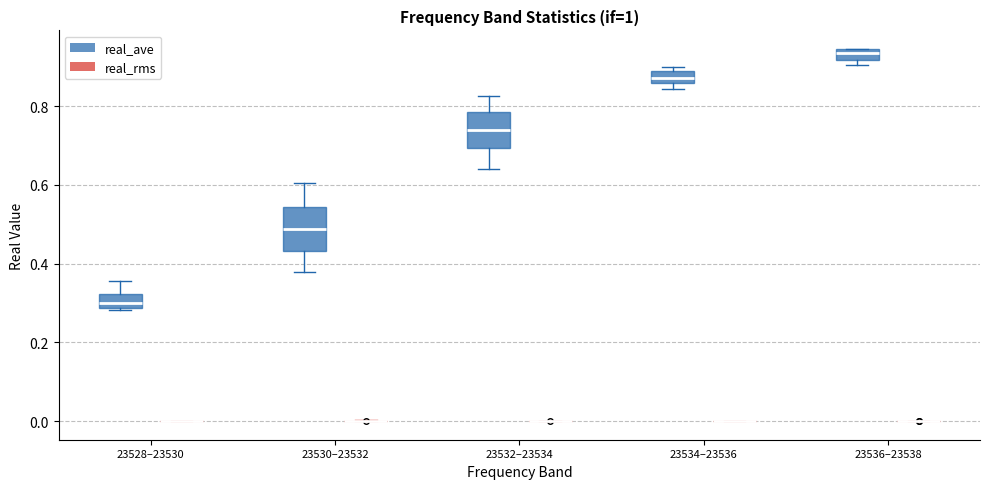

Where is the upper edge of the box for 23534–23536 (real_ave) on the y-axis? The values are not printed on the chart, so give them approximately, as read against the axis.

0.88